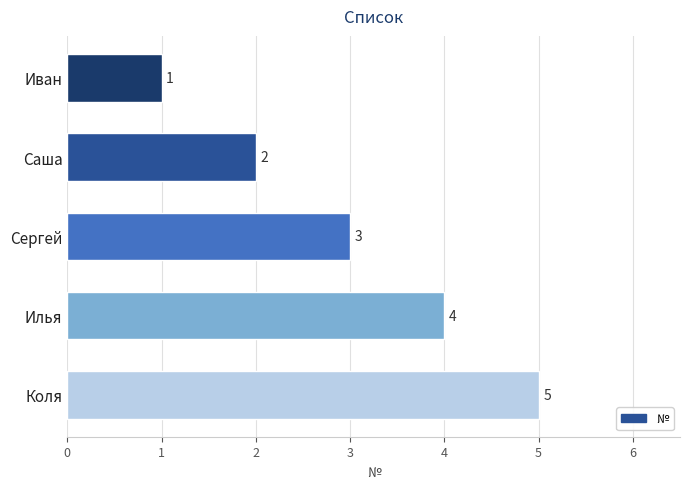

List the labels in order of value, largest first.

Коля, Илья, Сергей, Саша, Иван